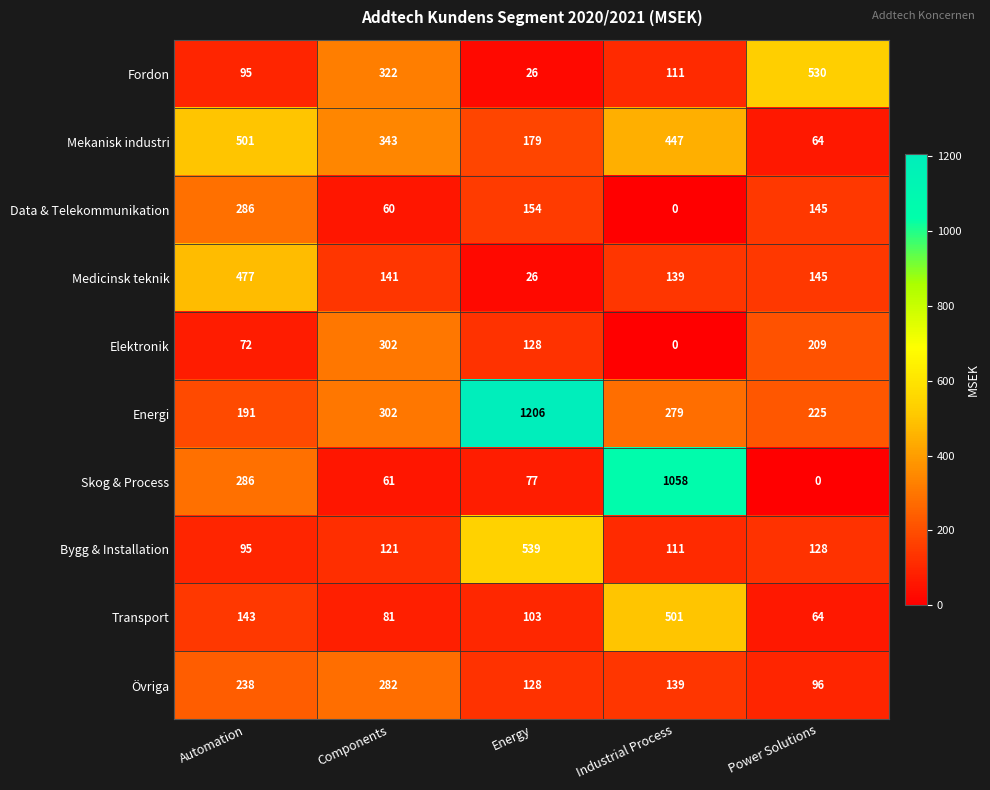

How many Elektronik values are between 72 and 209?

3